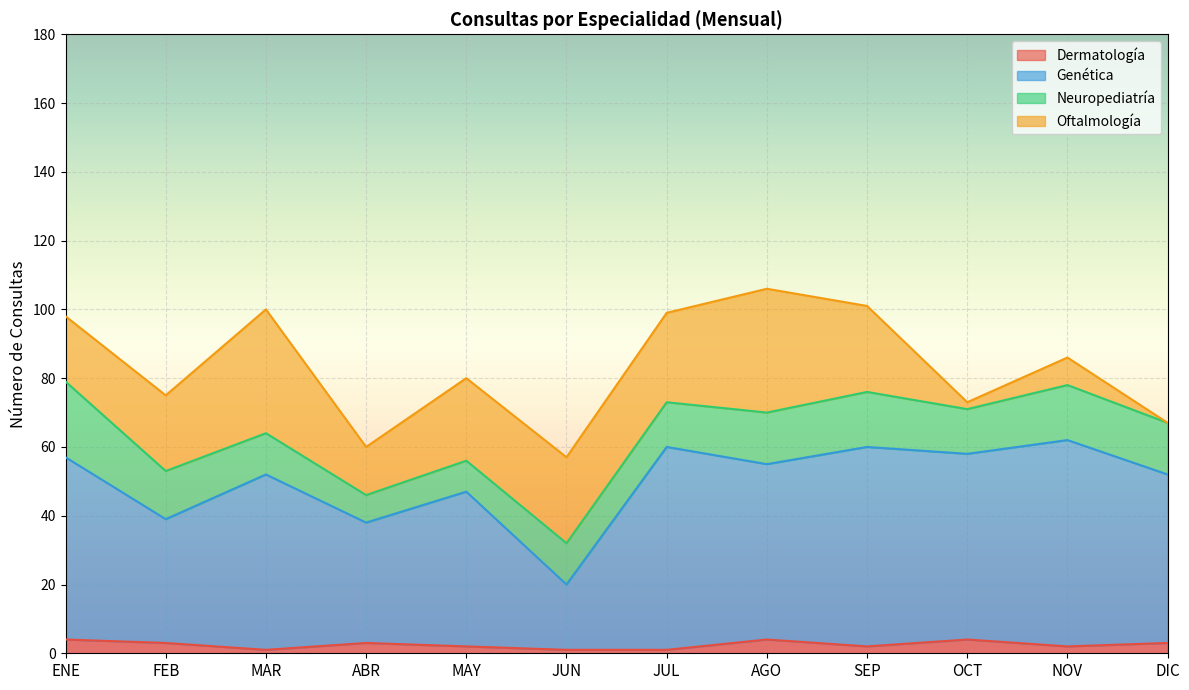

Count the Dermatología values in the range 2 to 4.

9